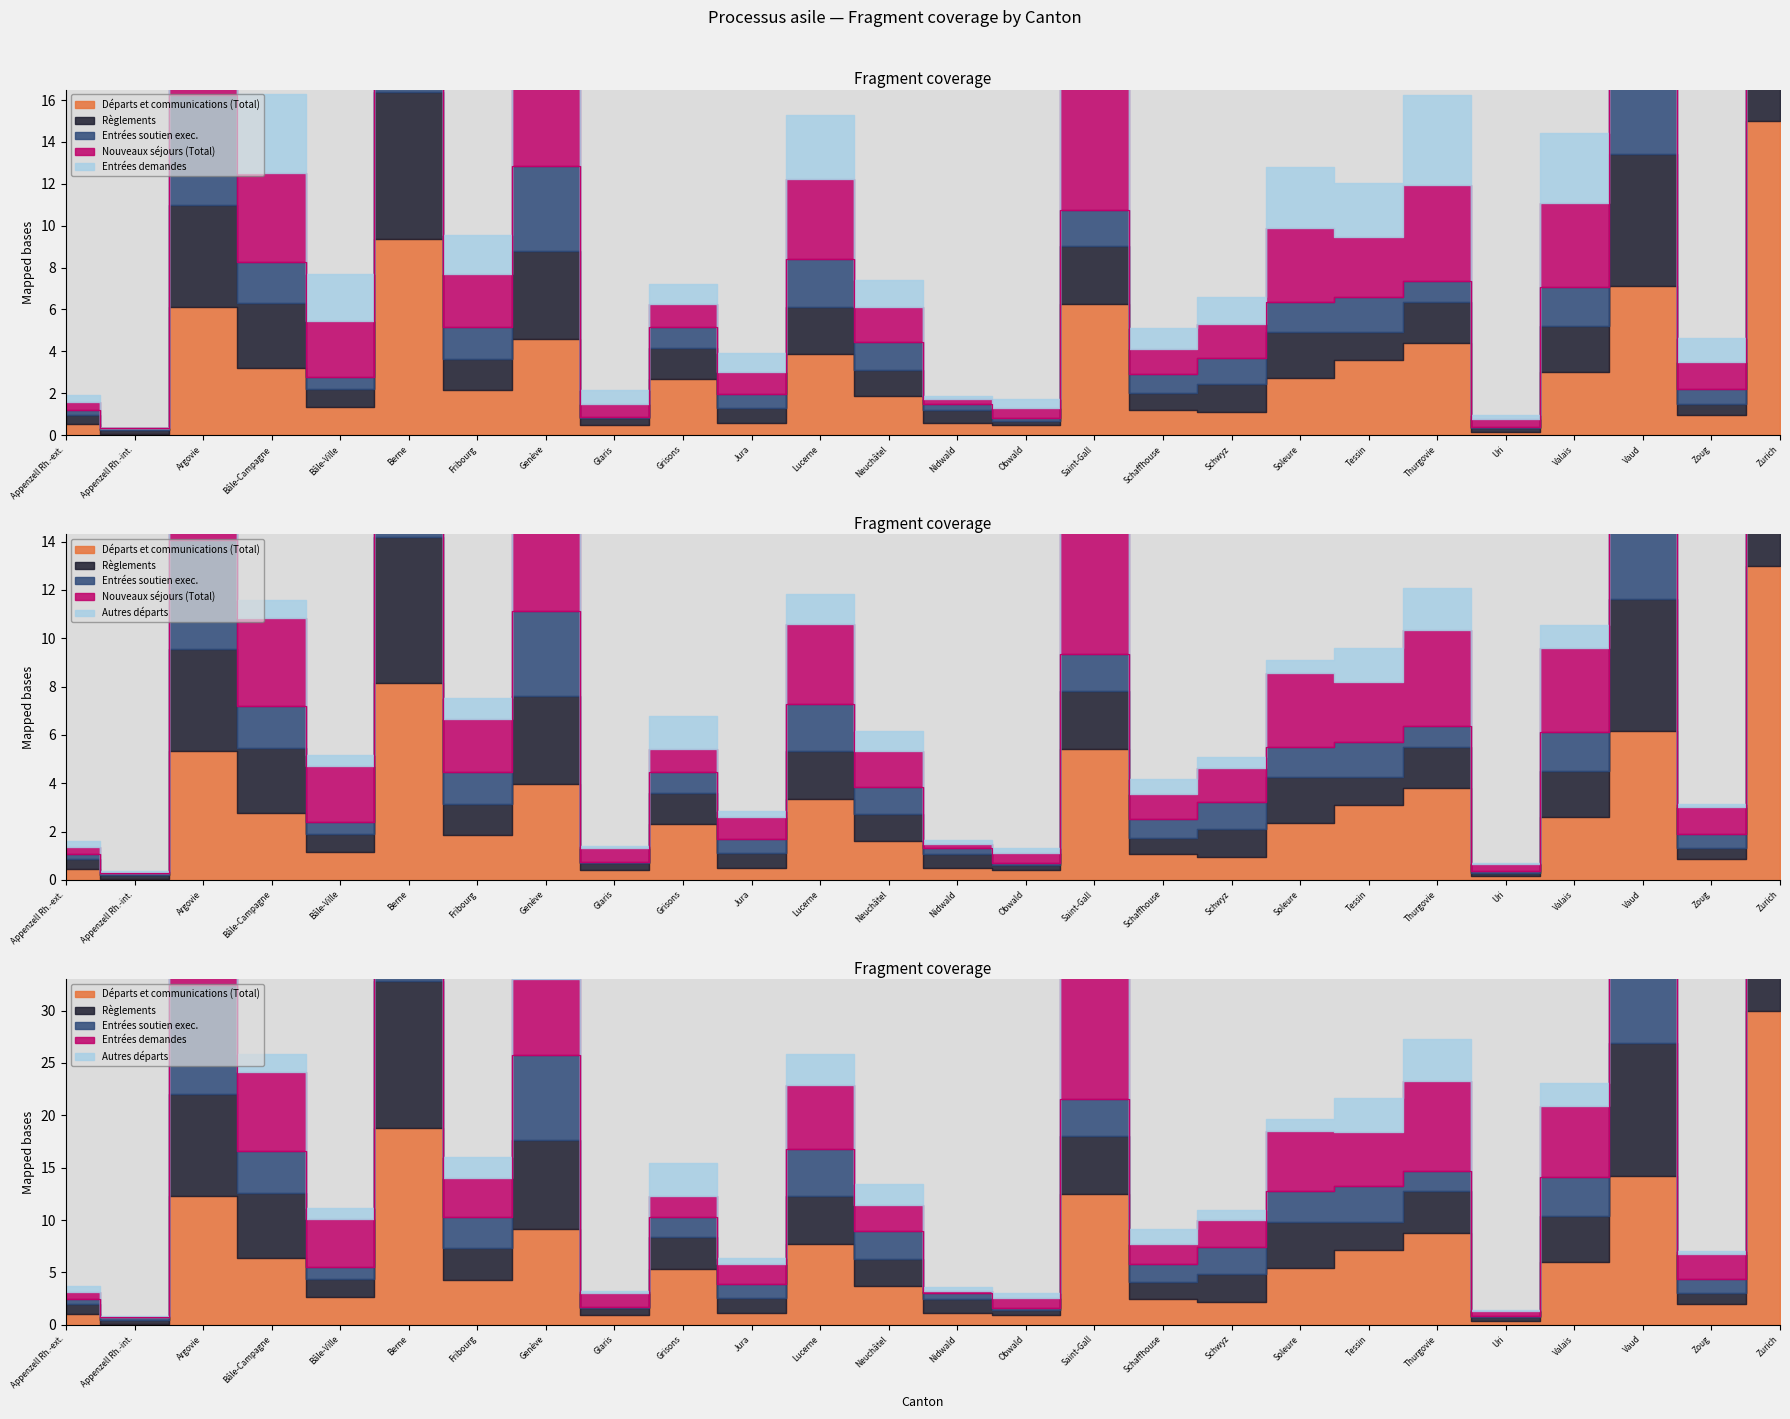

How many lines are shown in the chart?

3